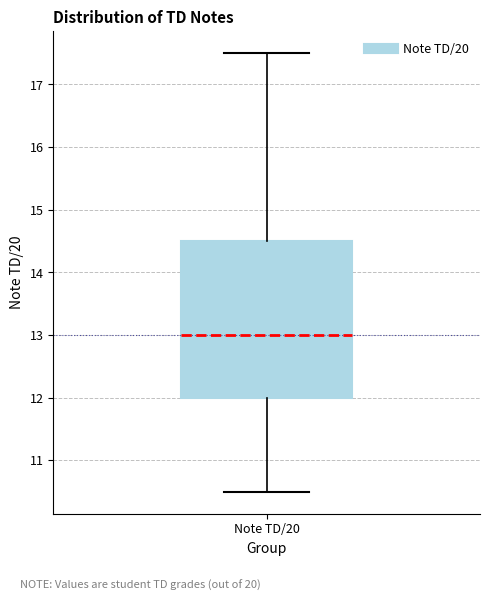

Where does the median line of the box for Note TD/20 sit on the y-axis? The values are not printed on the chart, so give them approximately, as read against the axis.

13.0